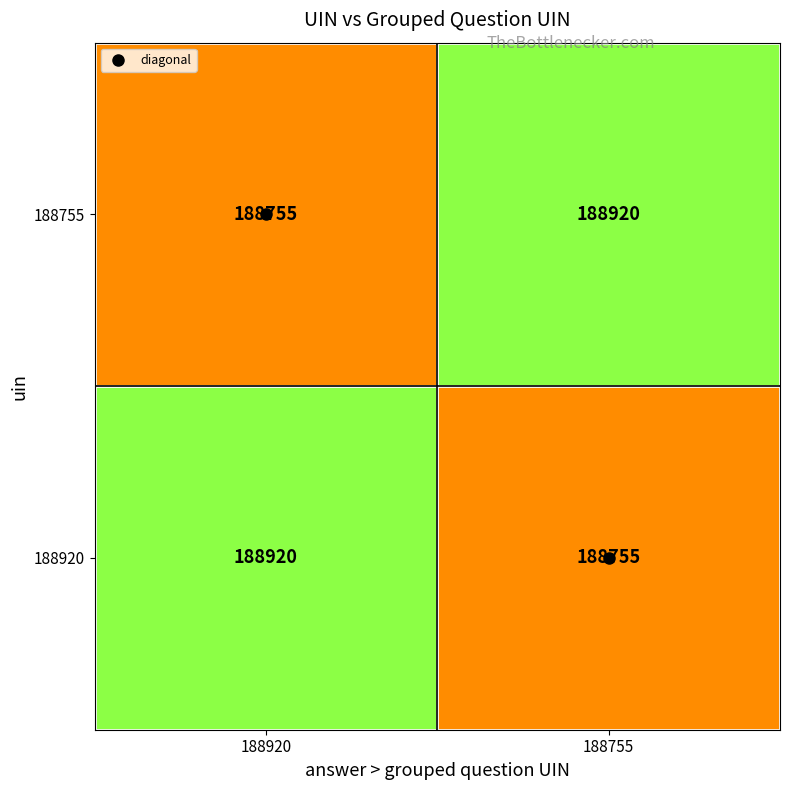

Read the 188755 value at 188755, to the nearest 10.

188920